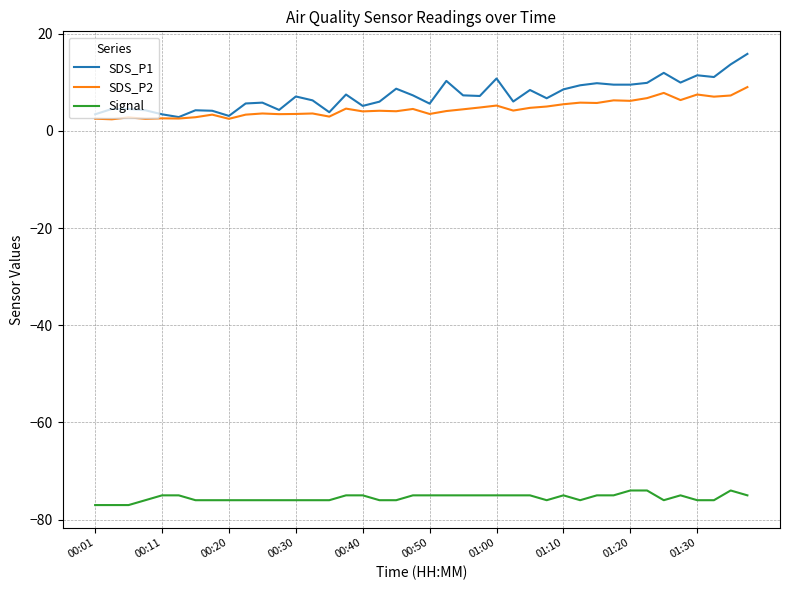

What is the lowest value of the SDS_P2 series?

2.4